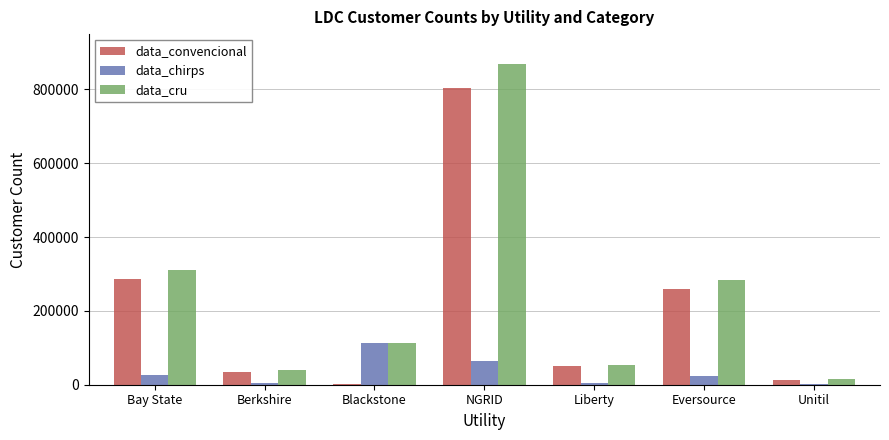

Between Bay State and Eversource, which series saw the biggest shift?

data_cru